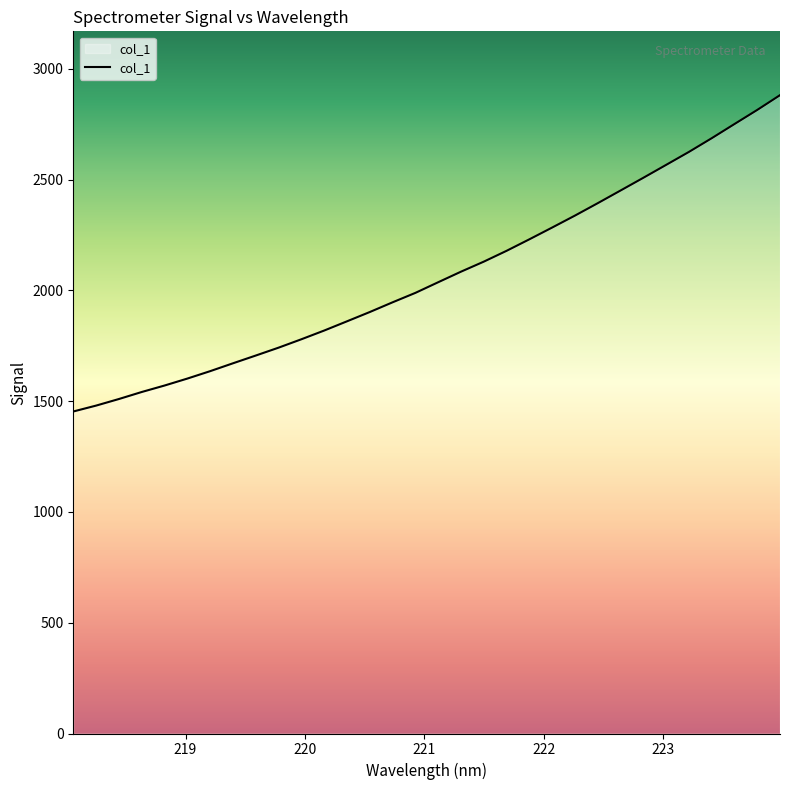

What is the difference between the maximum and minimum values?

1427.8